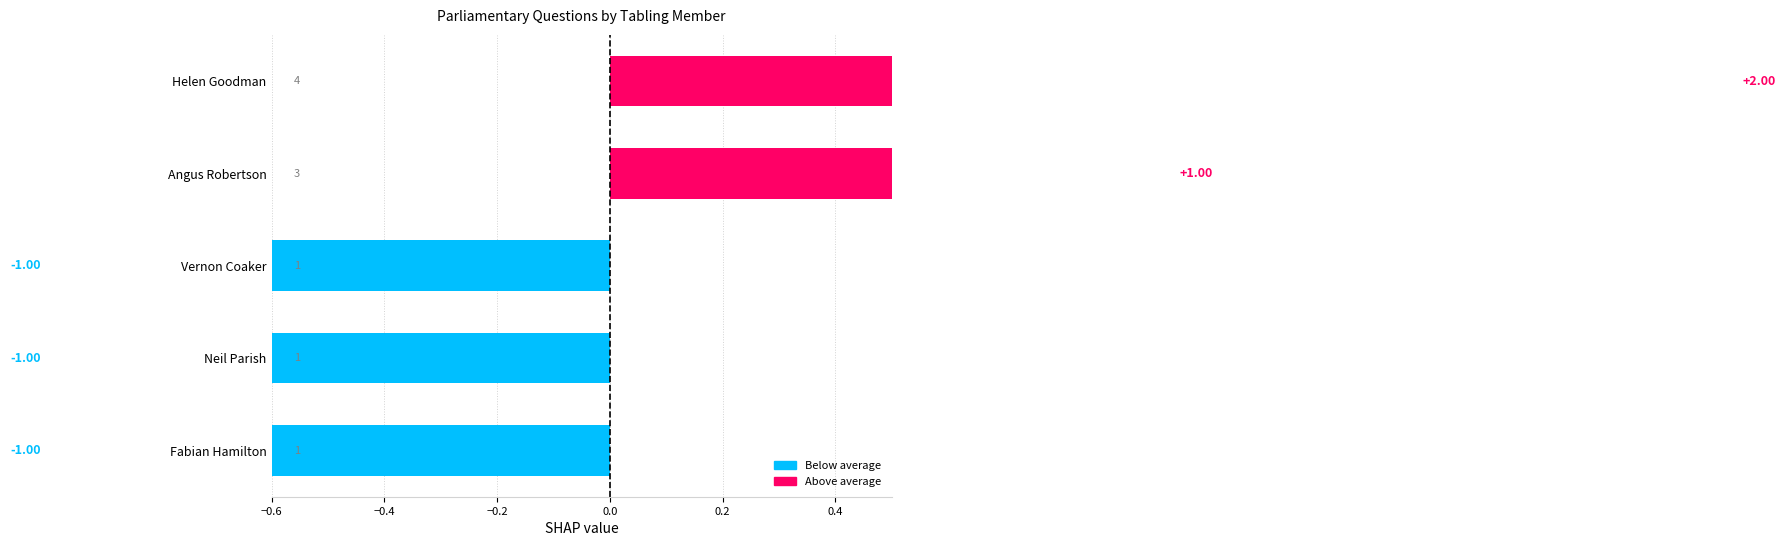

What is the value of the 3rd bar from the left?

-1